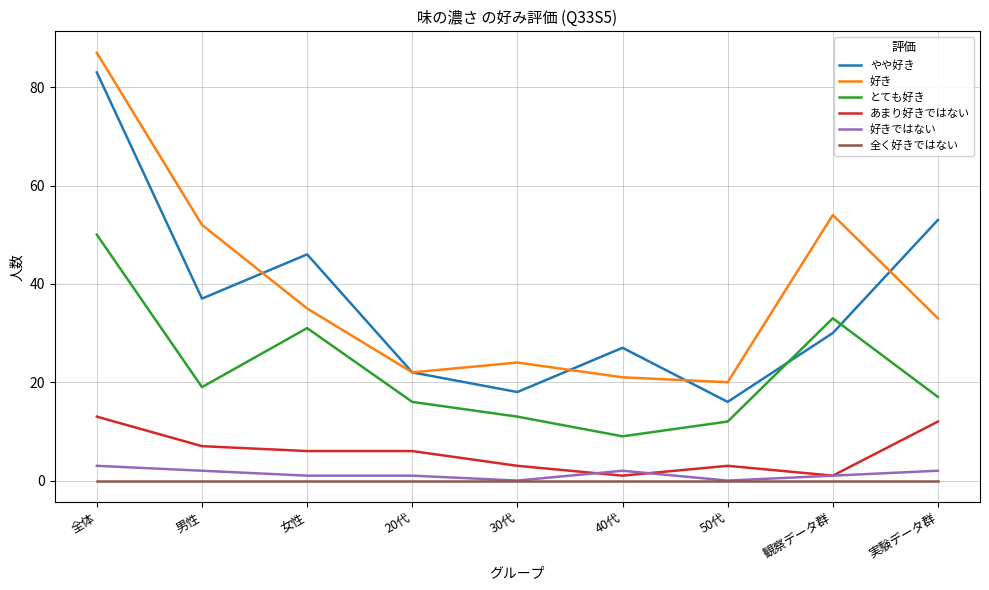

At which label is あまり好きではない closest to 7?

男性